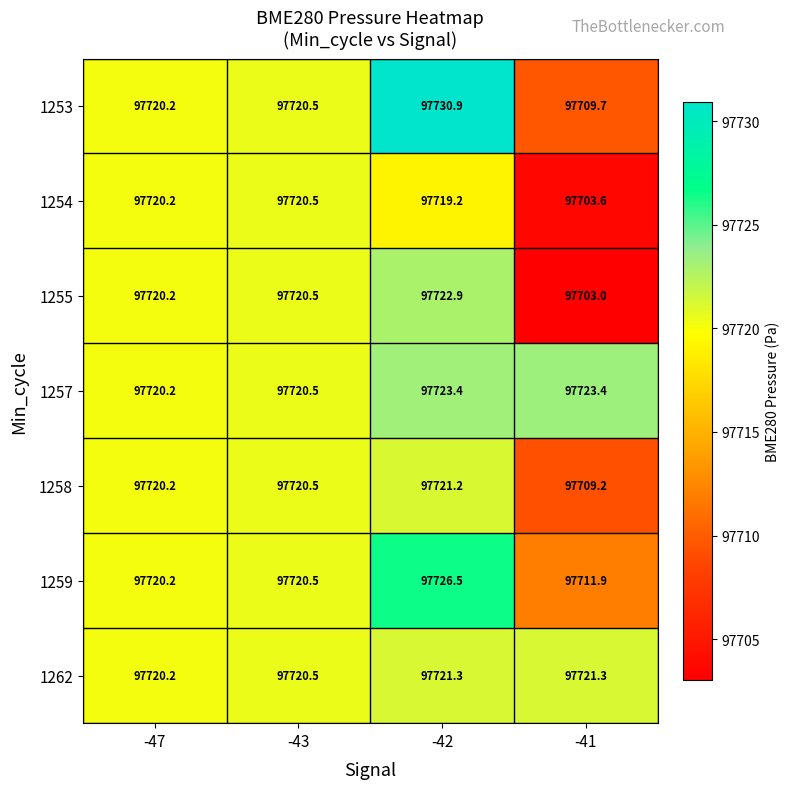

At -41, list the series in order from smallest to largest.

1255, 1254, 1258, 1253, 1259, 1262, 1257